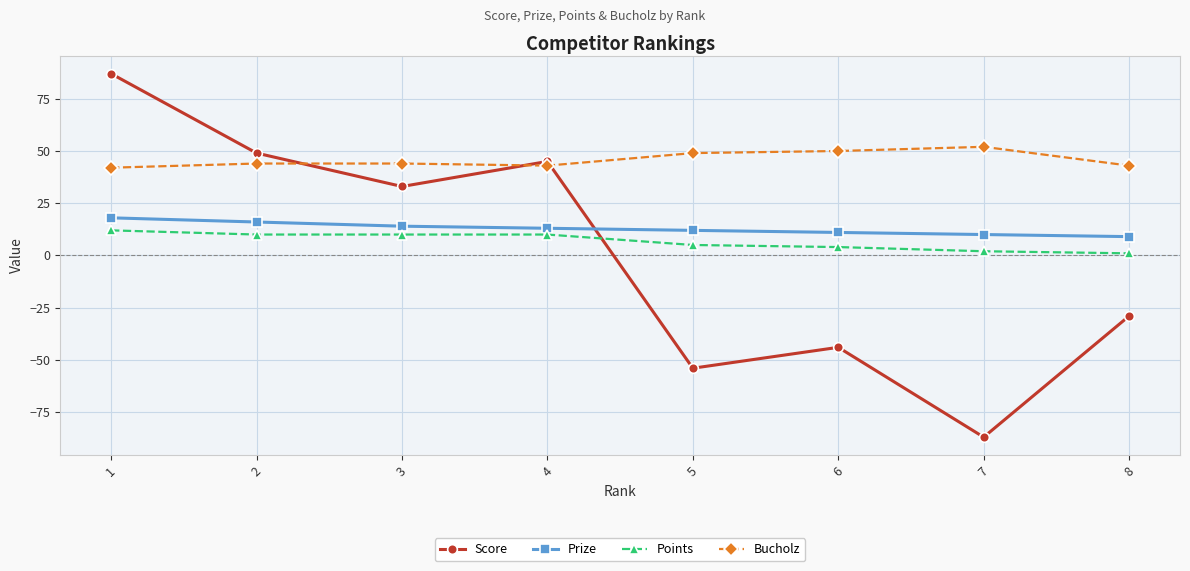

At how many categories does at least one series exceed 76?

1